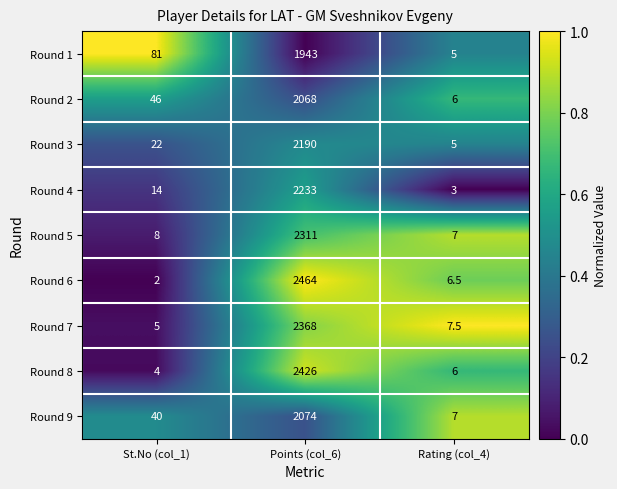

Which series has the largest total across all categories?

Round 6